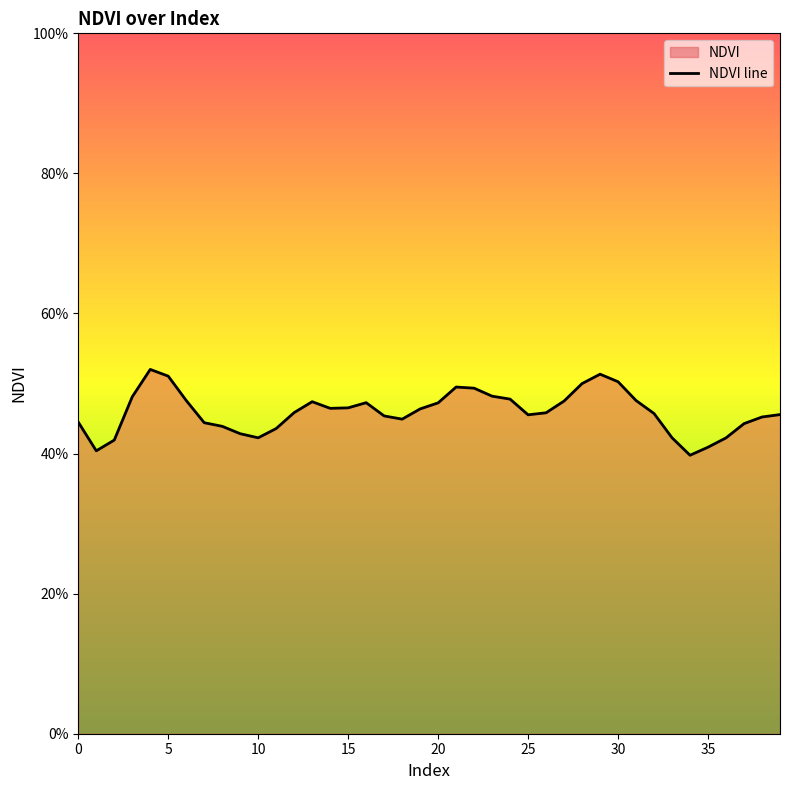

What is the approximate value at 20?

0.5